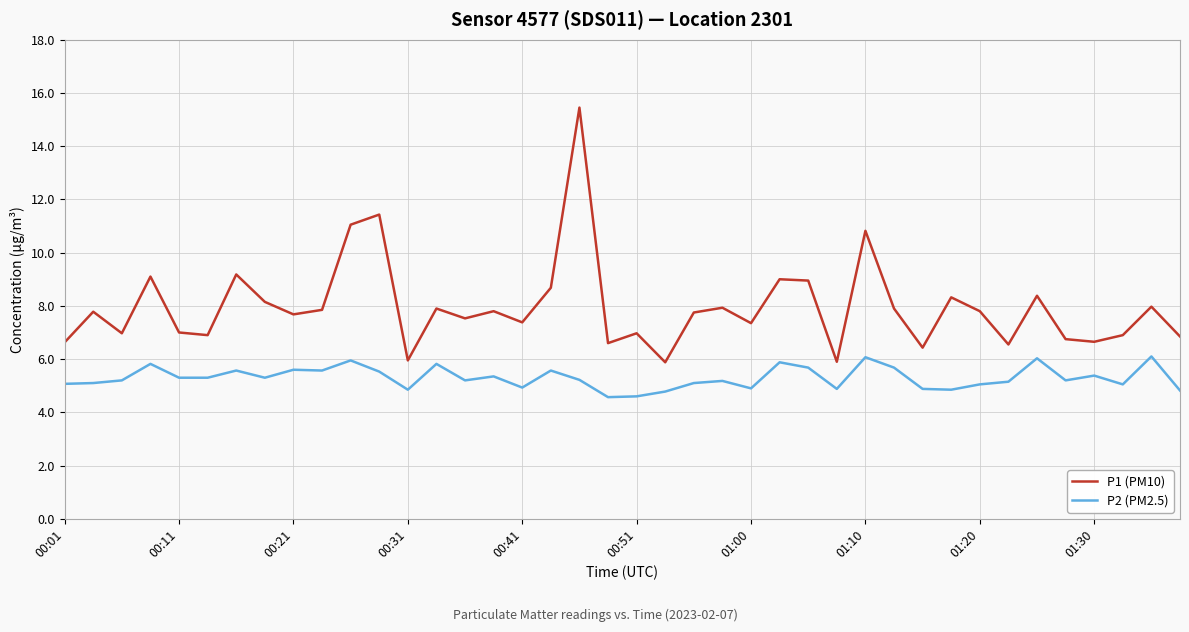

True or false: P1 (PM10) and P2 (PM2.5) intersect in this chart.

False